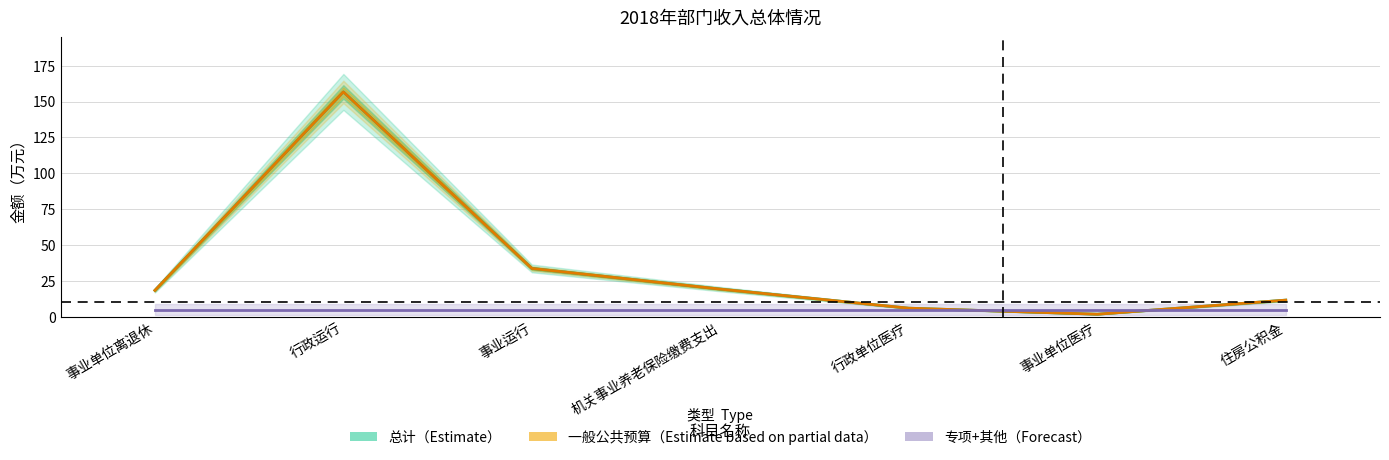

Does the chart display data point markers on the line(s)?

No